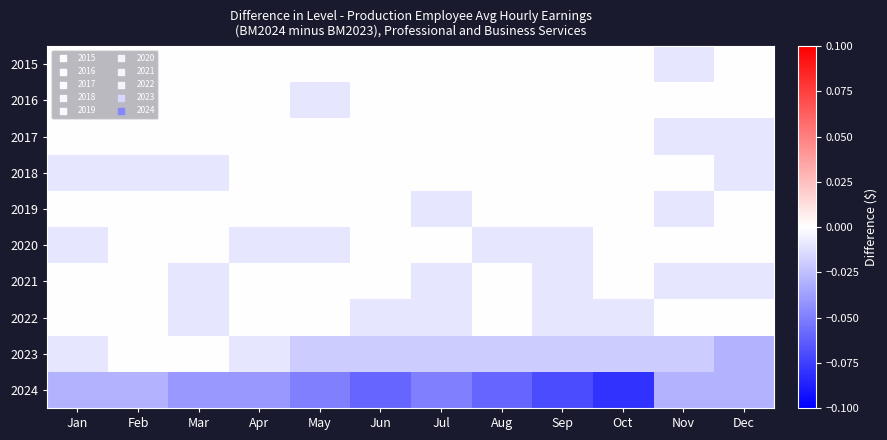

What is the total value across all series at Aug?

-0.1